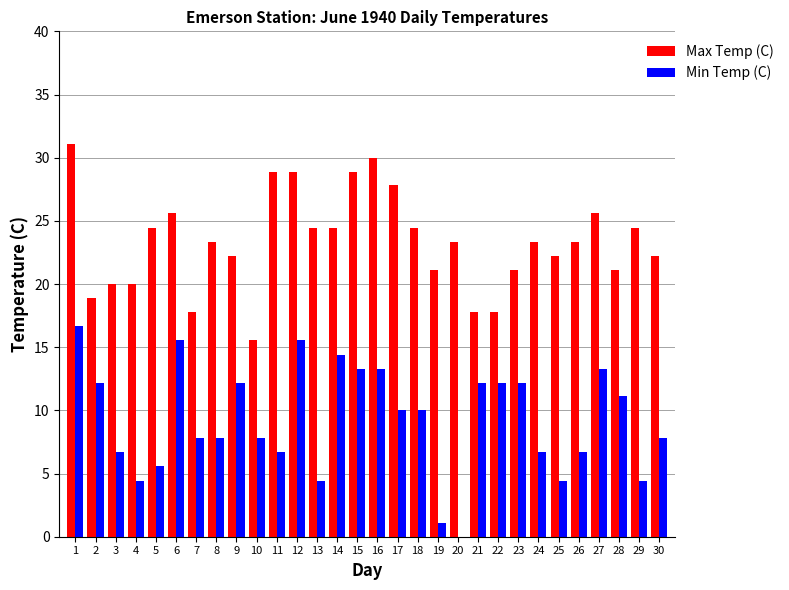

Read the Min Temp (C) value at 7.

7.8